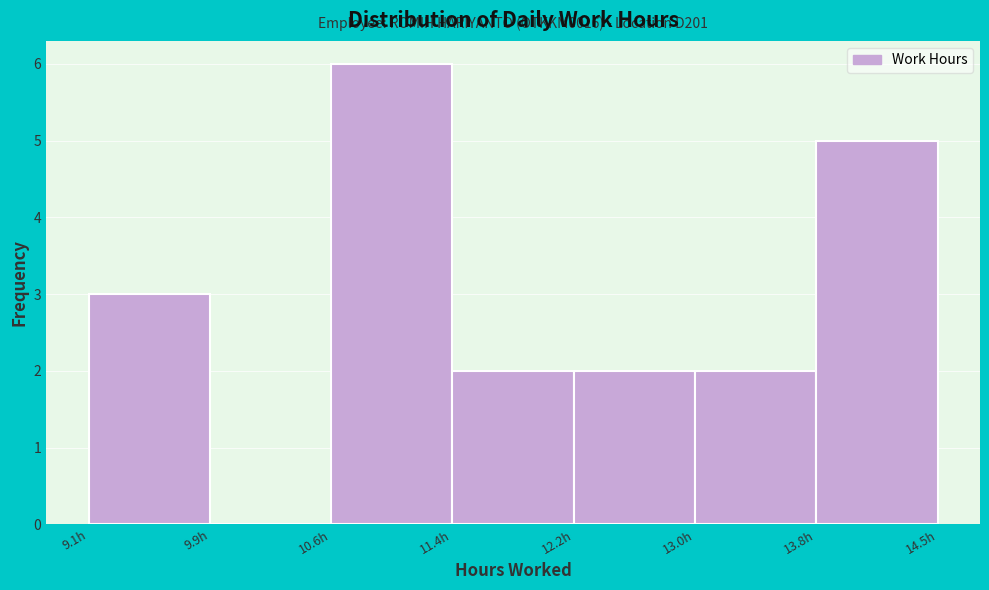

Which range on the x-axis has the tallest bar?

10.6 to 11.4